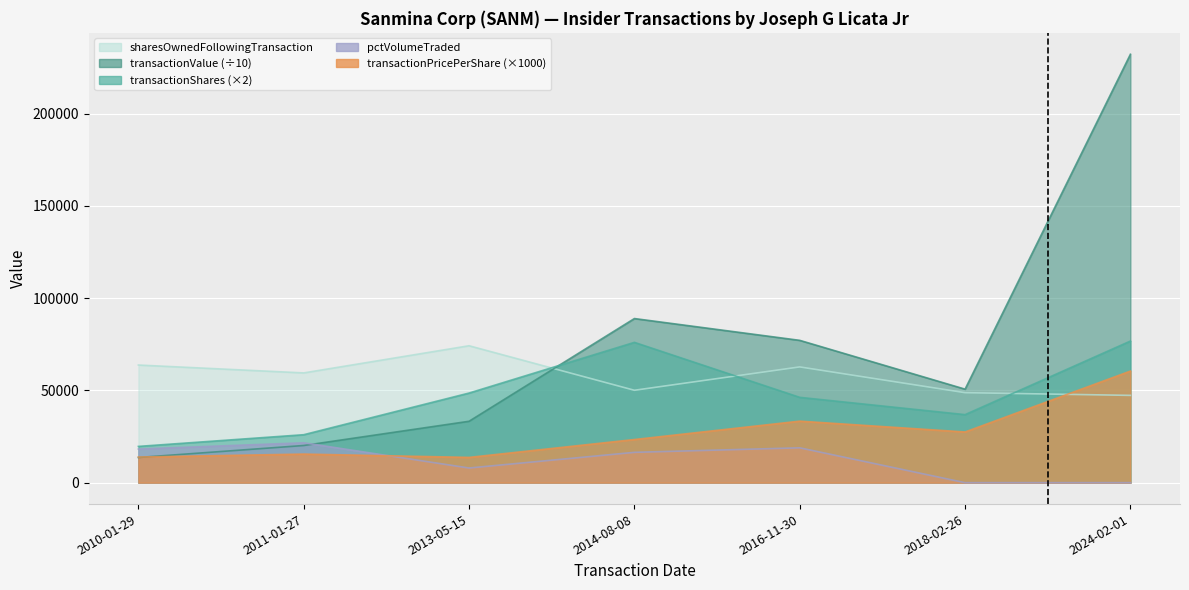

What is the difference between the maximum and minimum values in the pctVolumeTraded series?

21627.0